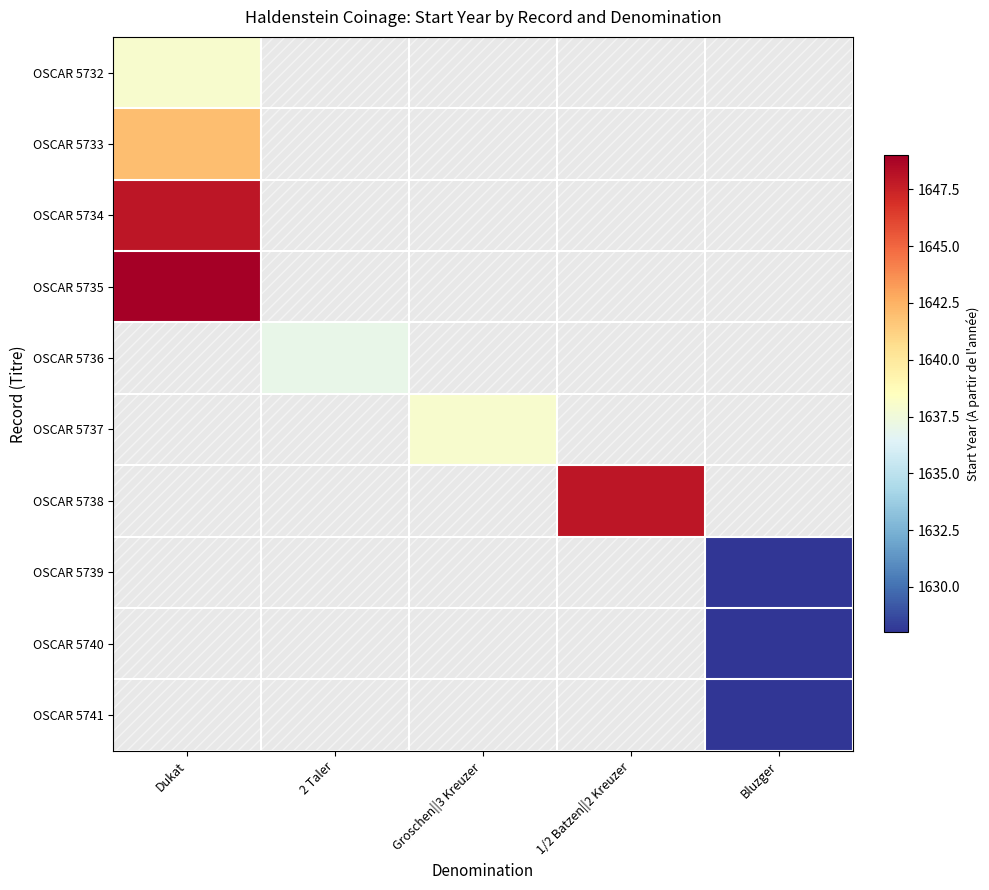

How many categories are shown in the chart?

5